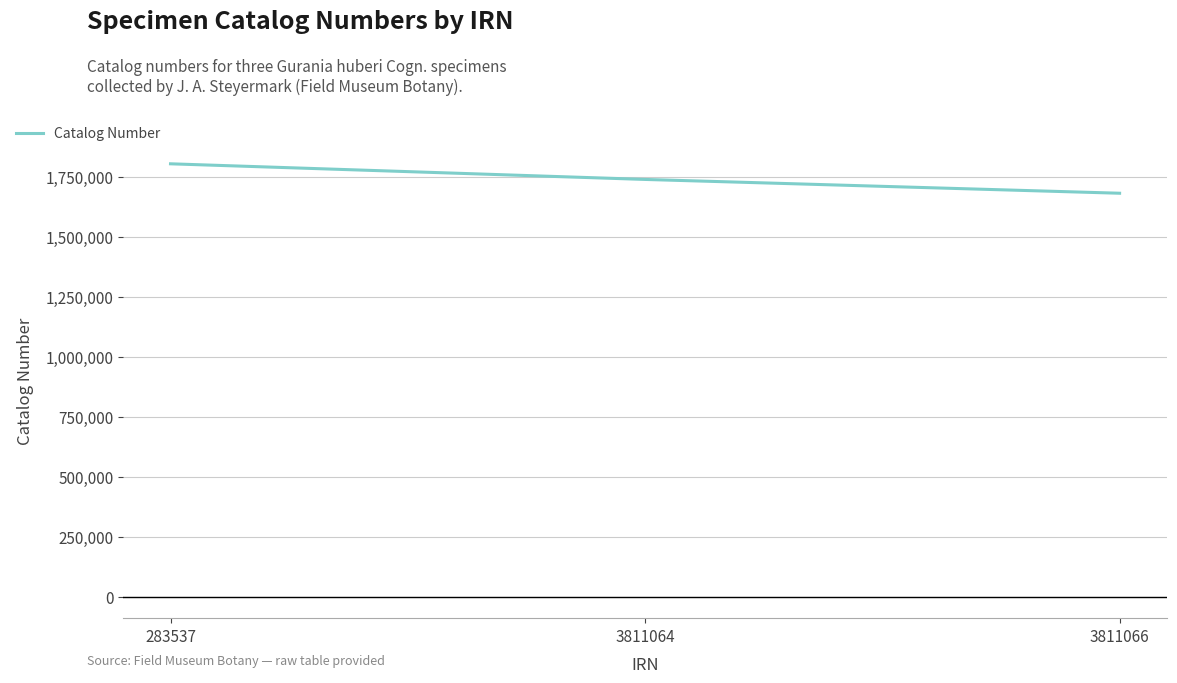

Rank the categories by value from lowest to highest.

3811066, 3811064, 283537